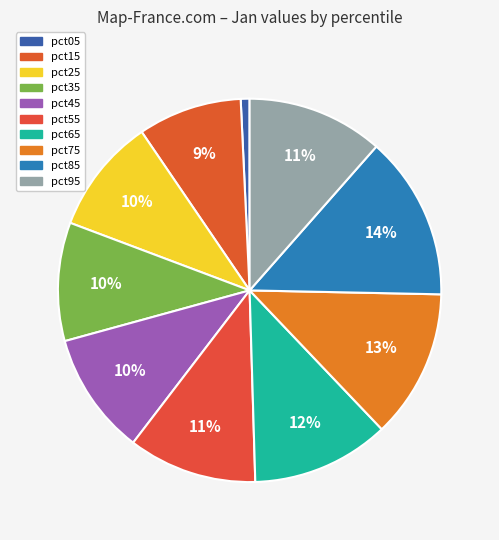

Does any single category account for the majority?

No